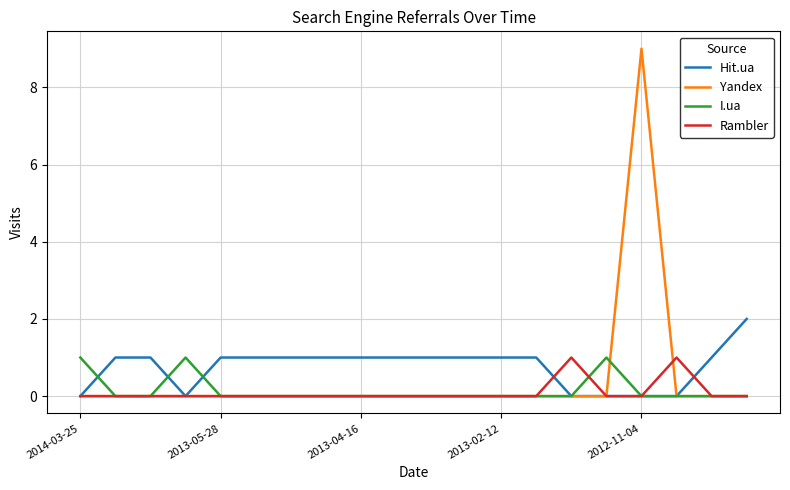

Reading left to right, list all the values displayed in this chart.

Hit.ua: 0	1	1	0	1	1	1	1	1	1	1	1	1	1	0	0	0	0	1	2
Yandex: 0	0	0	0	0	0	0	0	0	0	0	0	0	0	0	0	9	0	0	0
I.ua: 1	0	0	1	0	0	0	0	0	0	0	0	0	0	0	1	0	0	0	0
Rambler: 0	0	0	0	0	0	0	0	0	0	0	0	0	0	1	0	0	1	0	0